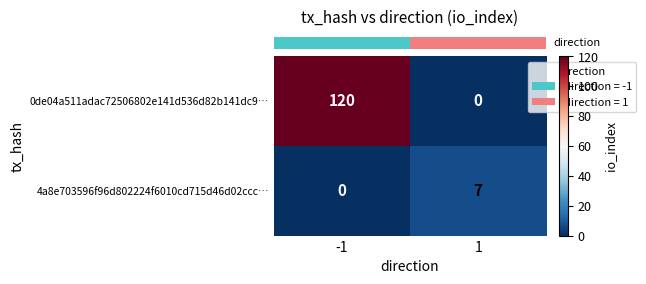

At which category is the sum across all series the highest?

-1